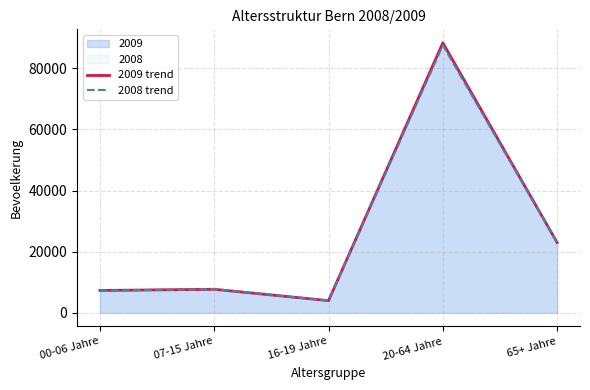

Rank the series by their maximum value, from highest to lowest.

2009 trend, 2008 trend